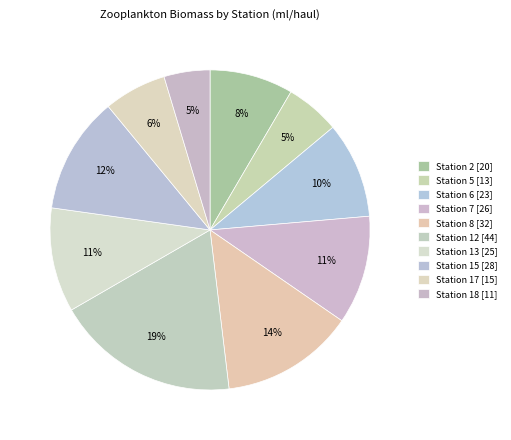

To the nearest percent, what is the difference between the Station 8 and Station 17 slice percentages?

7%